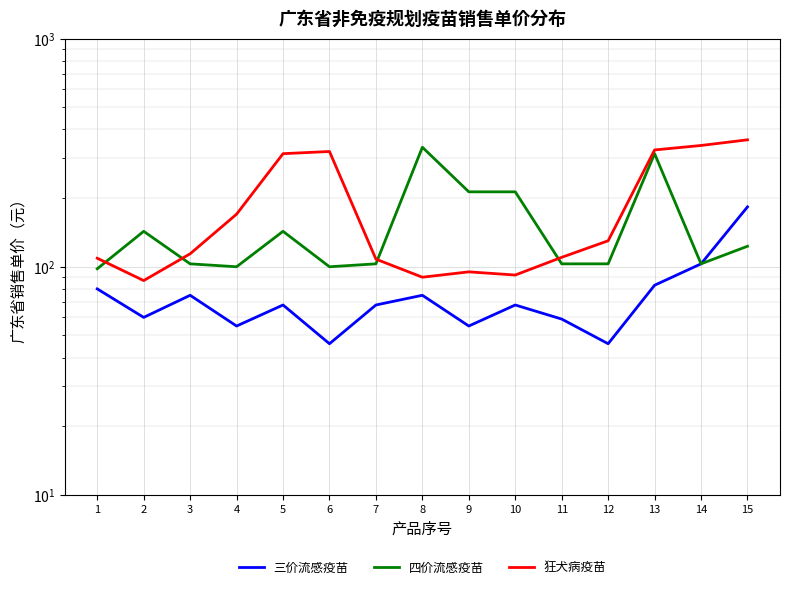

Reading left to right, list all the values displayed in this chart.

三价流感疫苗: 80	60	75	55	68	46	68	75	55	68	59	46	83	103	183
四价流感疫苗: 98	143	103	100	143	100	103	334	213	213	103	103	313	103	123
狂犬病疫苗: 109	87	114	170	313	320	108	90	95	92	110	130	325	340	360